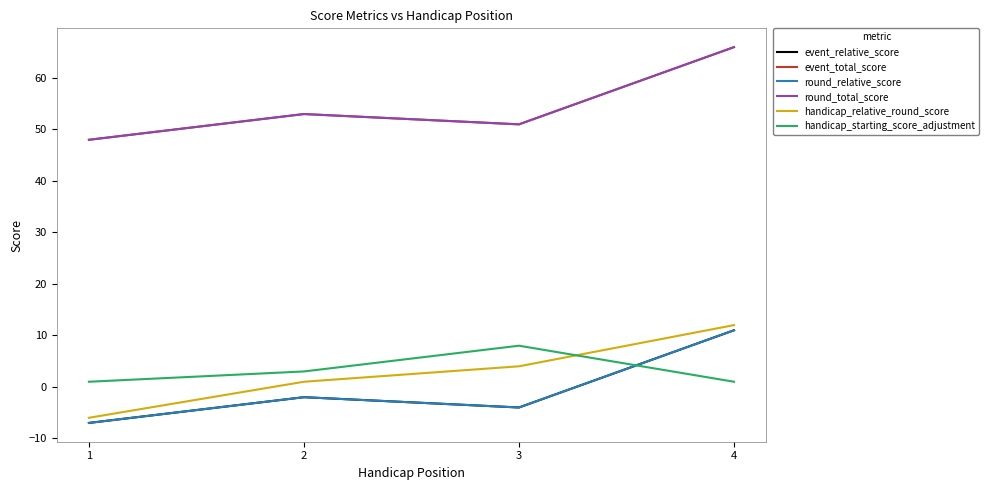

Reading left to right, what are all the values shown in this chart?

event_relative_score: 1=-7	2=-2	3=-4	4=11
event_total_score: 1=48	2=53	3=51	4=66
round_relative_score: 1=-7	2=-2	3=-4	4=11
round_total_score: 1=48	2=53	3=51	4=66
handicap_relative_round_score: 1=-6	2=1	3=4	4=12
handicap_starting_score_adjustment: 1=1	2=3	3=8	4=1